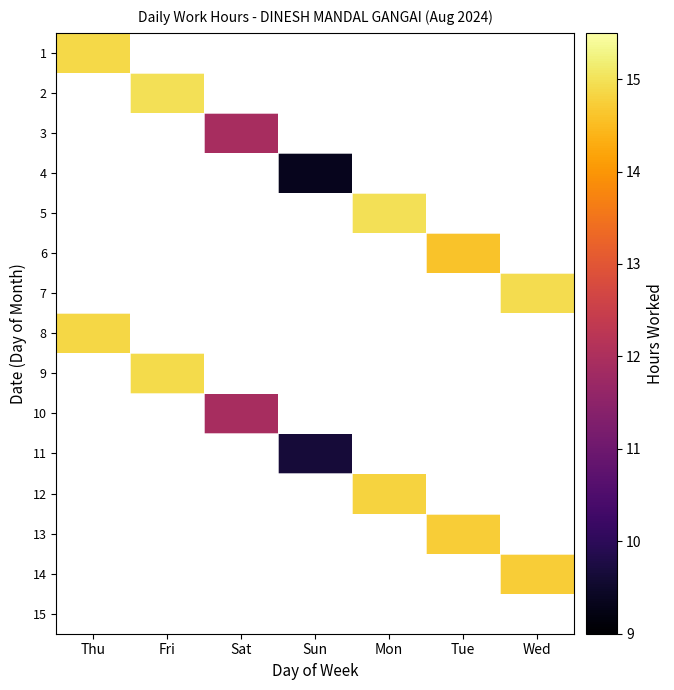

How many values in 7 are above zero?

1